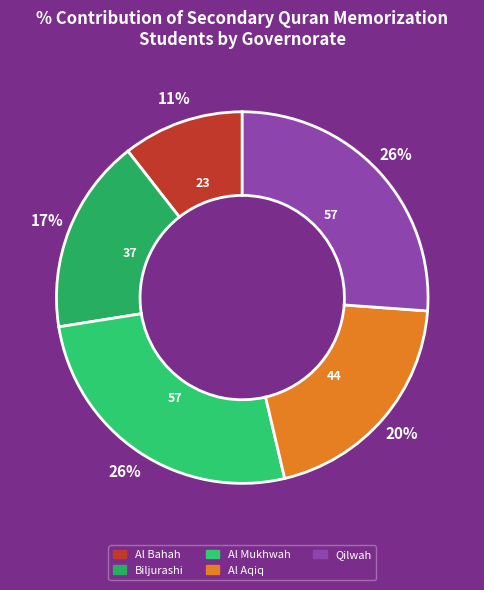

Which category has the smallest portion of the pie?

Al Bahah